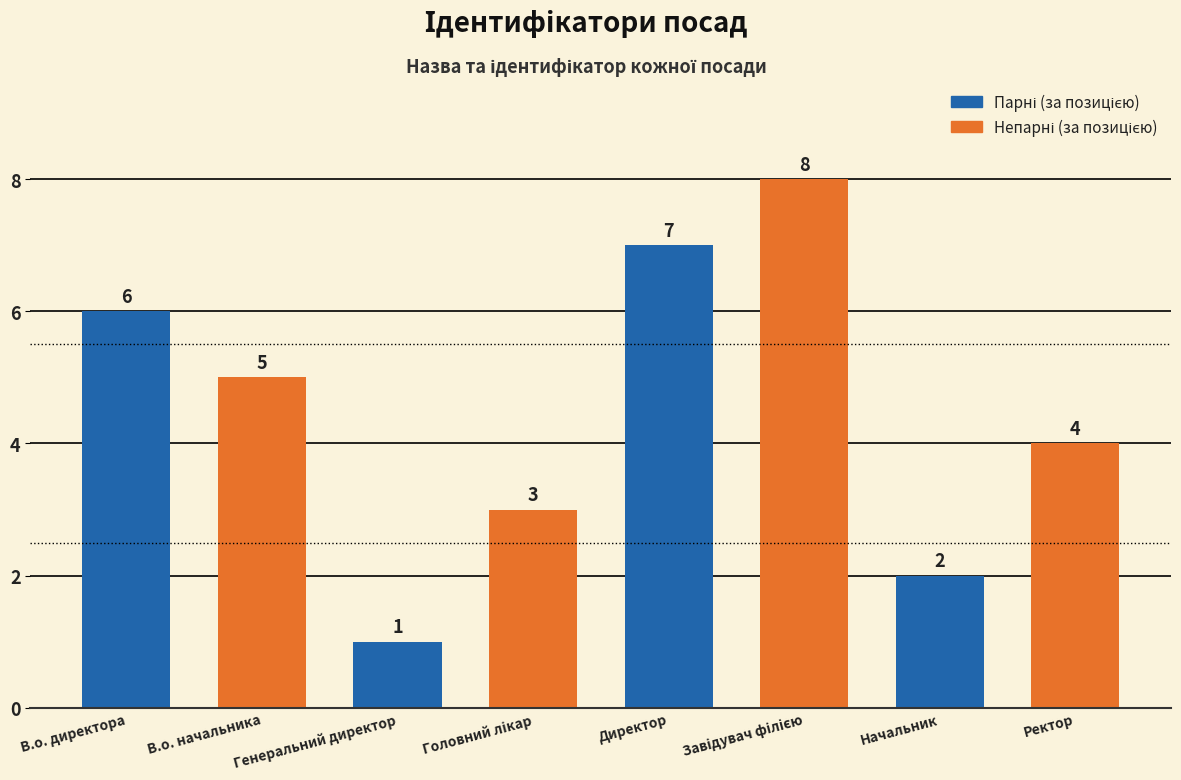

What is the difference between the second highest and minimum values?

6